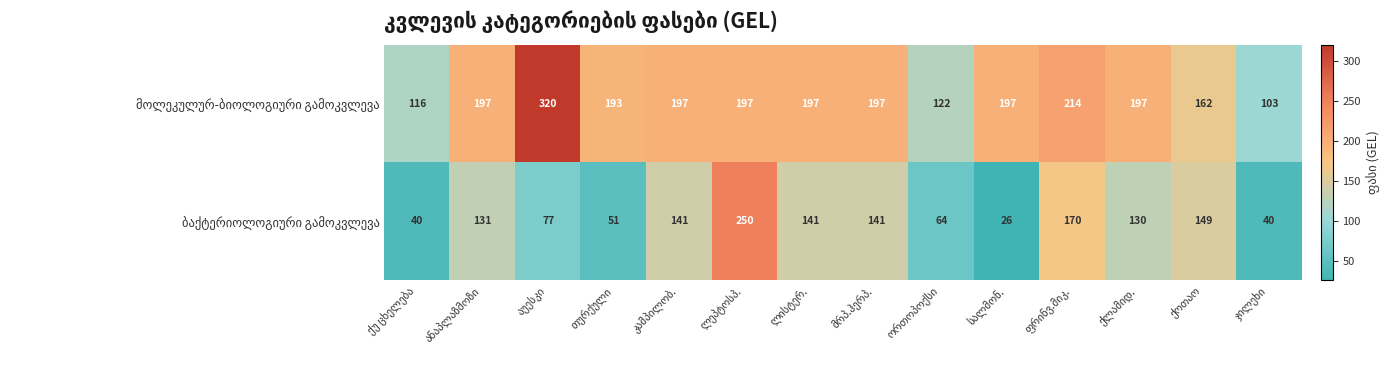

List the series in order of their peak value, highest first.

მოლეკულურ-ბიოლოგიური გამოკვლევა, ბაქტერიოლოგიური გამოკვლევა